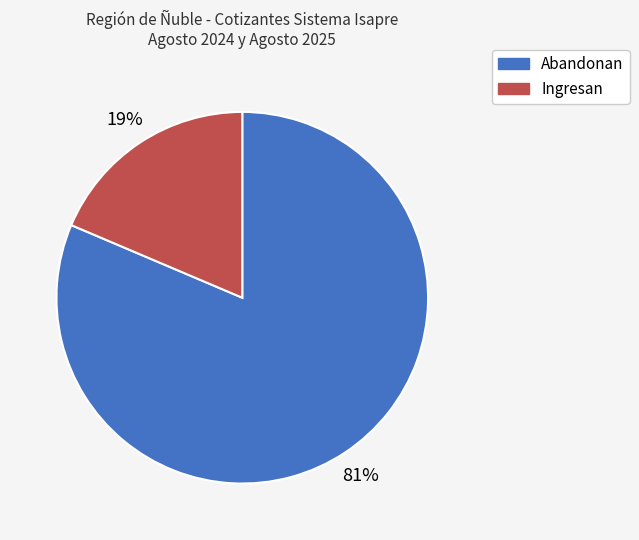

To the nearest percent, what is the average slice percentage?

50%